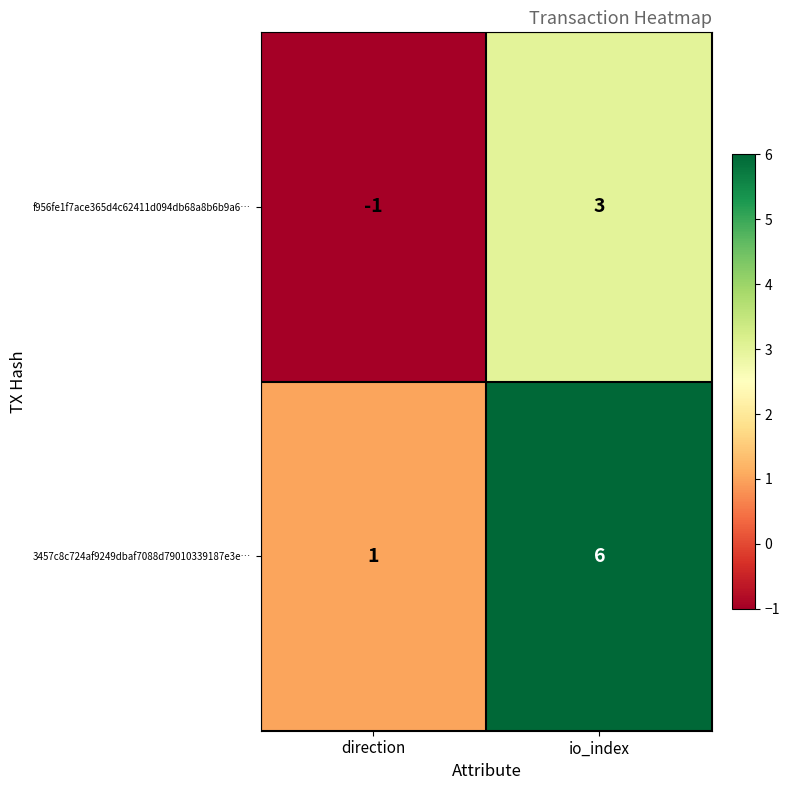

Where is f956fe1f7ace365d4c62411d094db68a8b6b9a6… nearest to the value 1?

direction